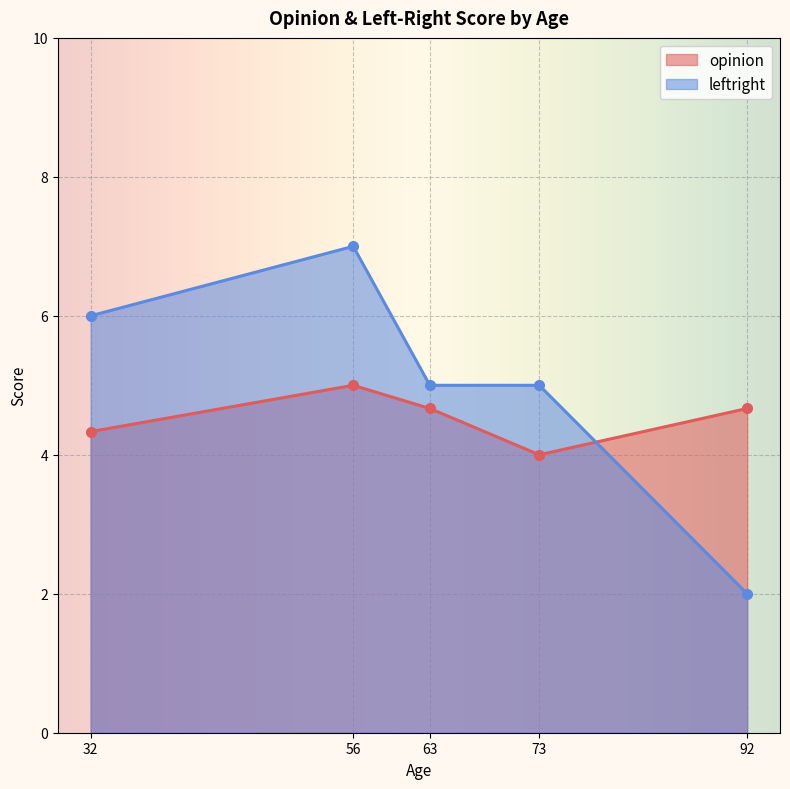

Which series ends up on top after the final intersection of leftright and opinion?

opinion